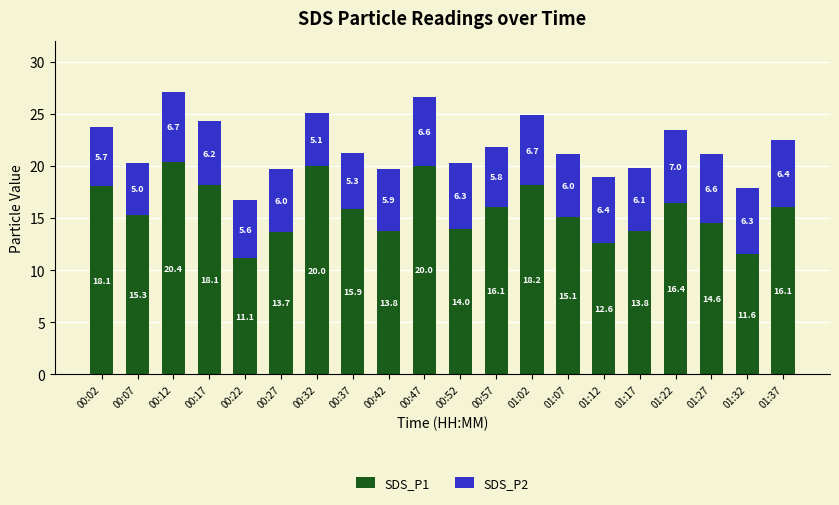

At which label does SDS_P1 reach its minimum?

00:22